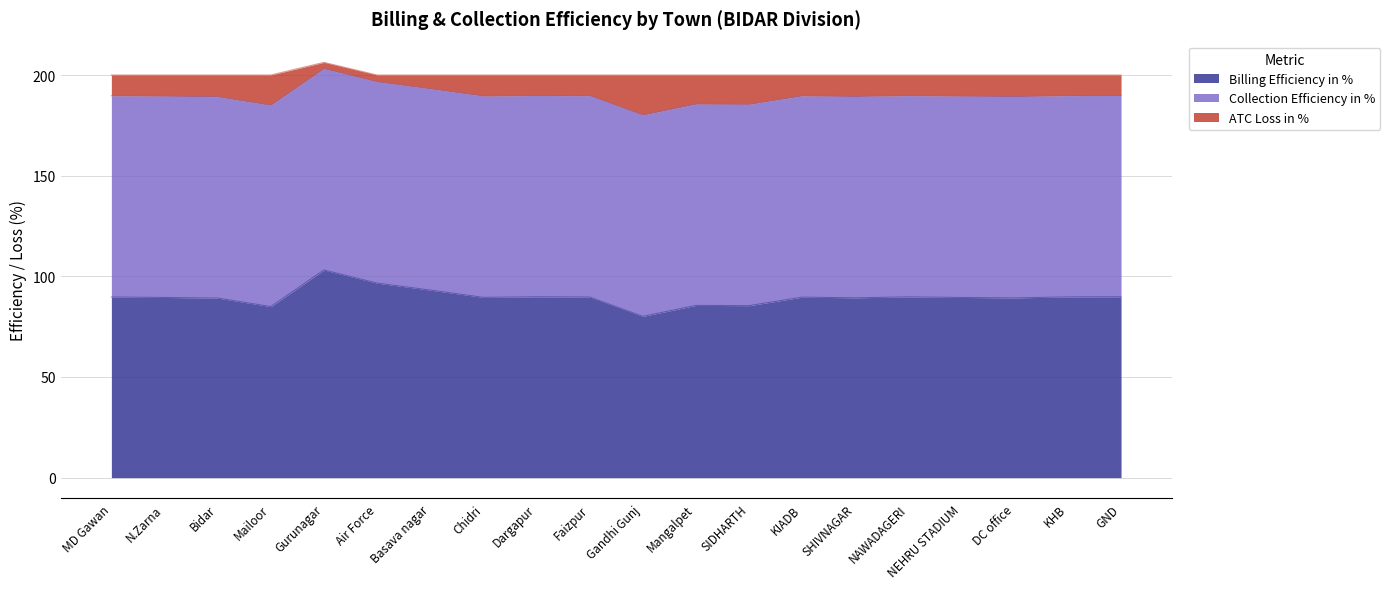

Is it true that Billing Efficiency in % equals 89.7 at KIADB?

True